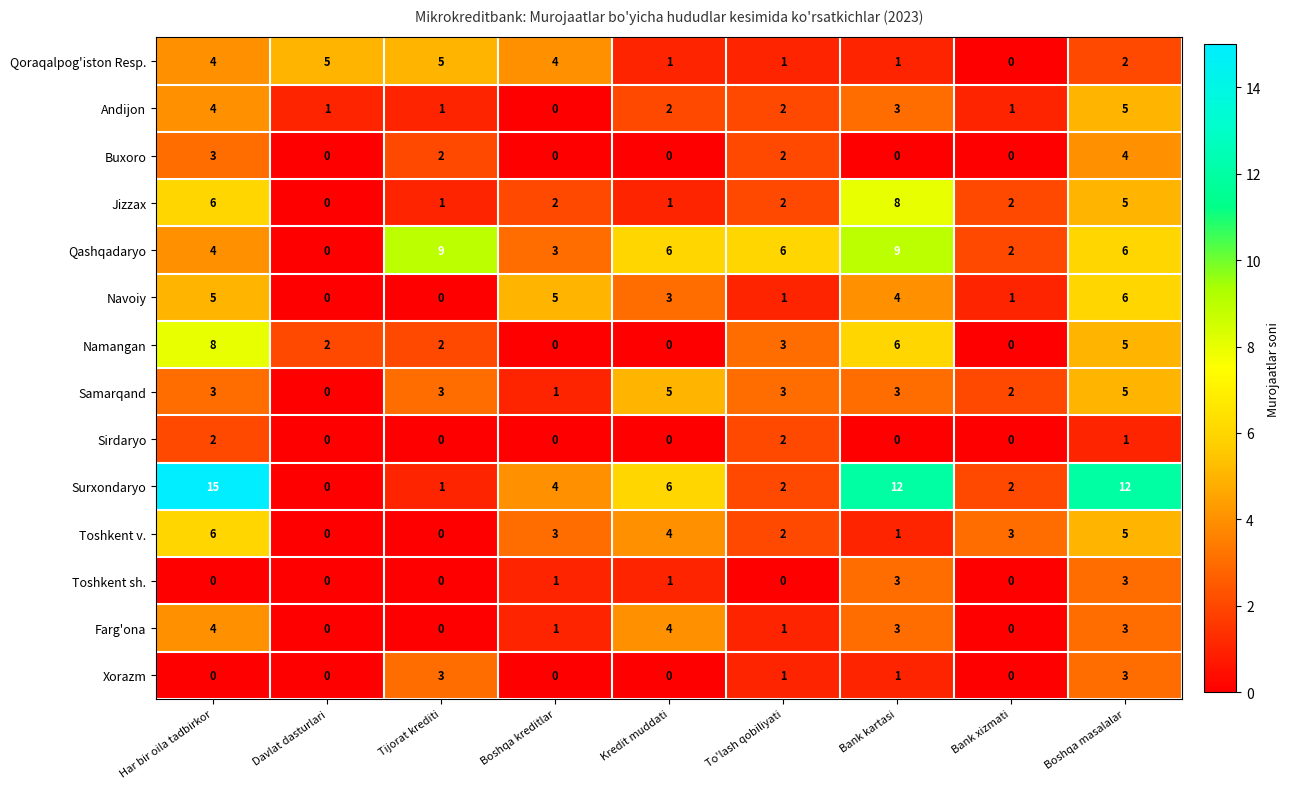

Which series has the widest spread of values?

Surxondaryo